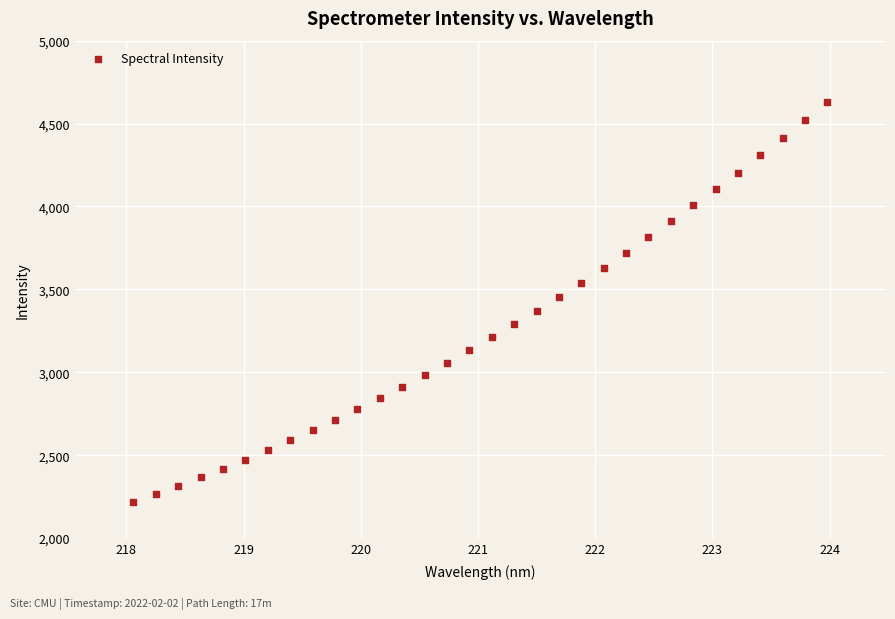

What is the range of X values (max minus min)?

5.9